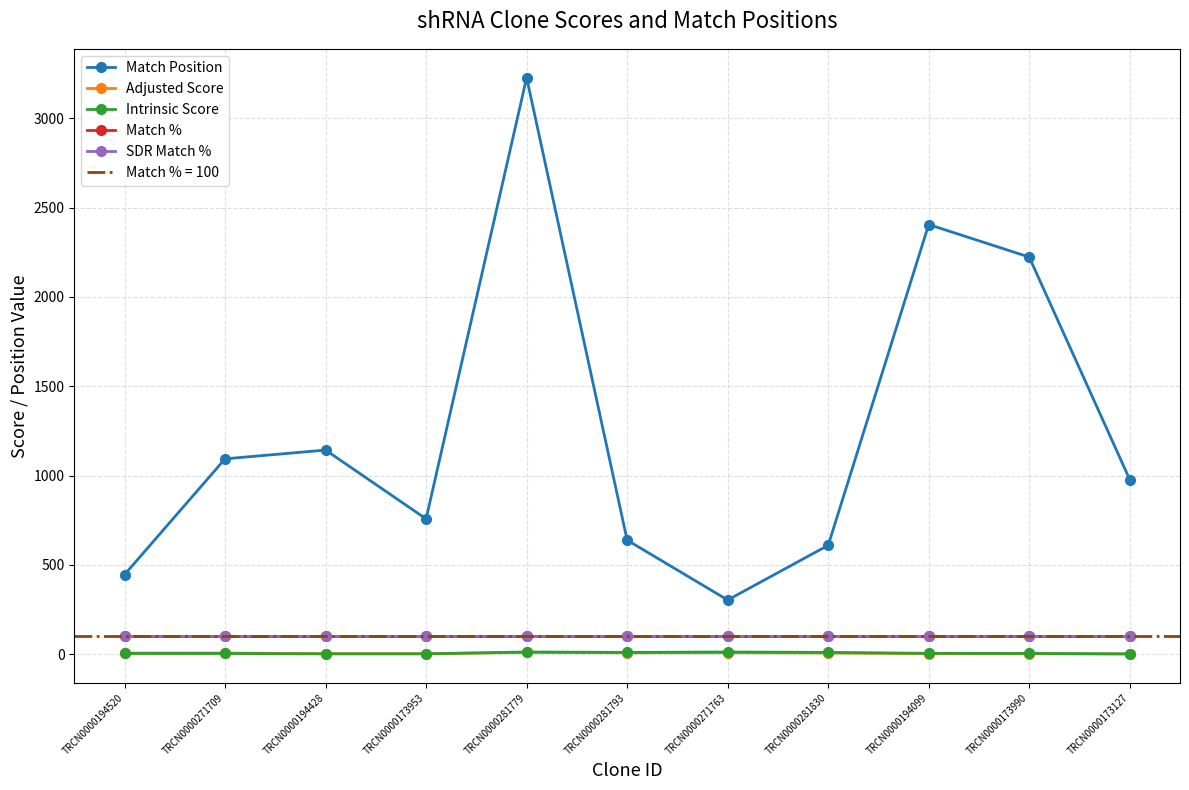

What is the spread (max minus min) of values at TRCN0000173990?

2219.5